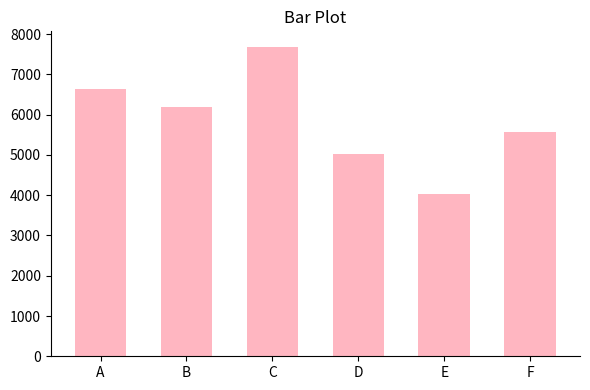

Approximately how many times larger is the value at E compared to F?

0.7